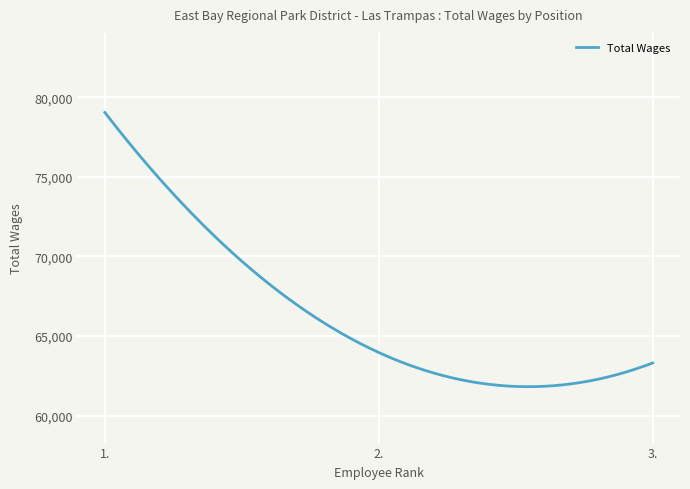

What is the difference between the maximum and minimum values?

17228.7